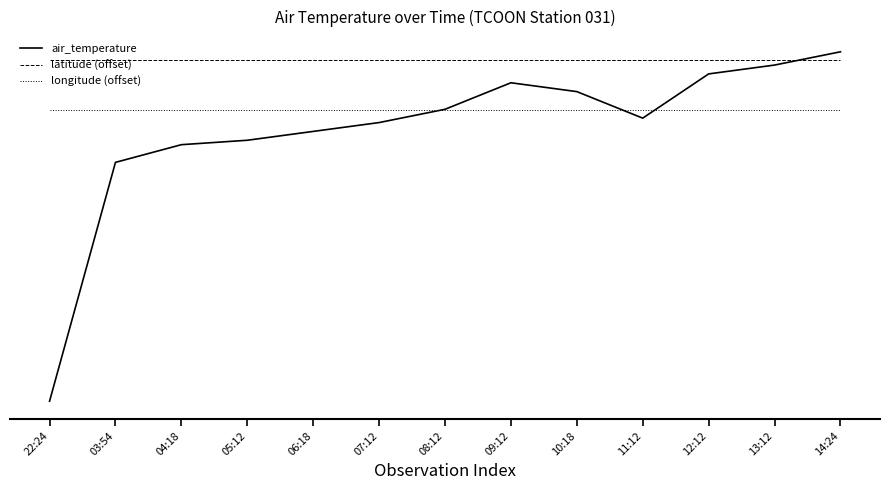

What is the label of the 5th point from the right?

10:18